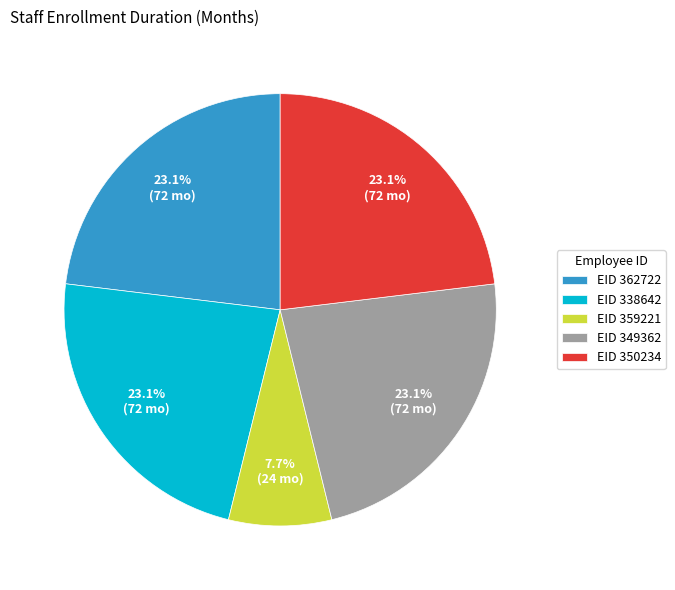

Approximately how many times larger is the value at EID 349362 compared to EID 350234?

1.0